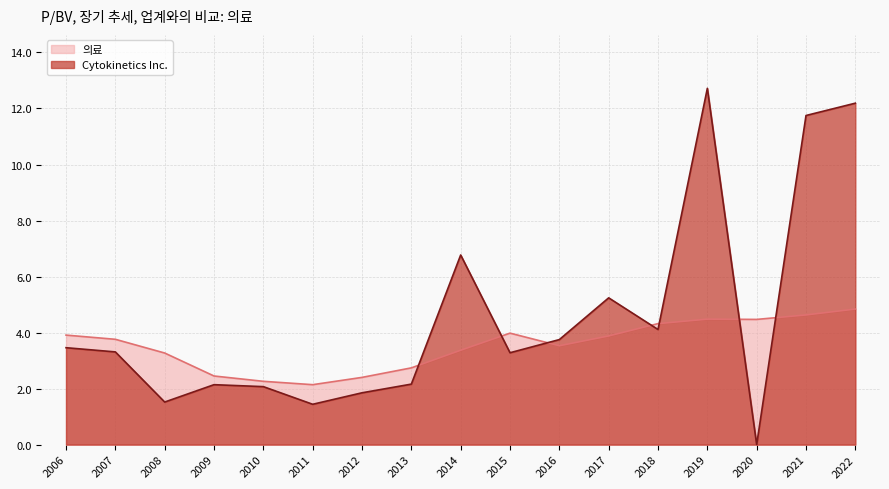

Does the chart display data point markers on the line(s)?

No